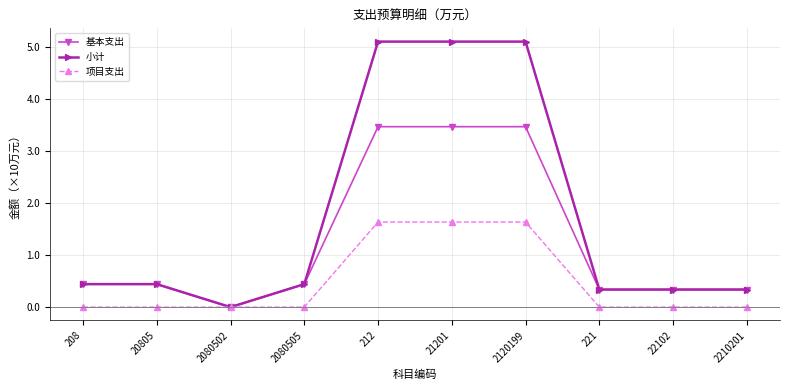

What is the total value across all series at 212?

10.2